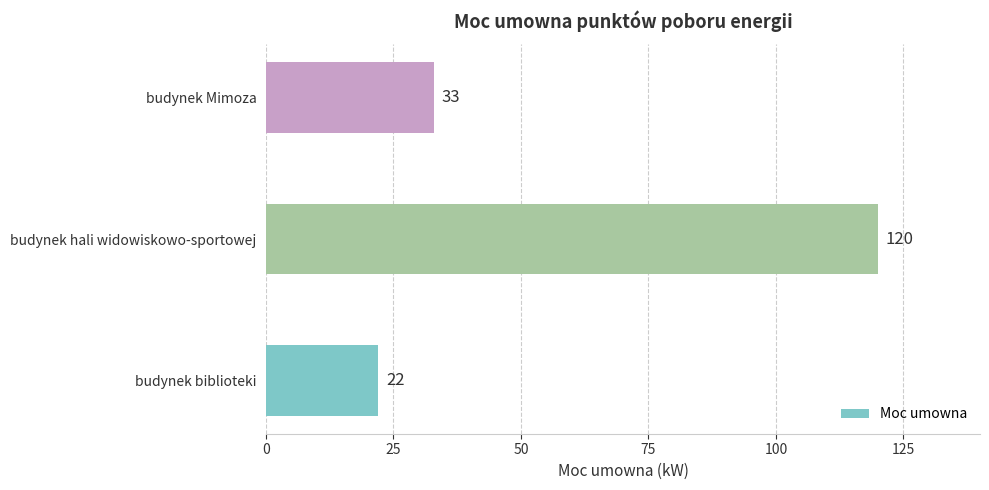

Are the bars horizontal?

Yes